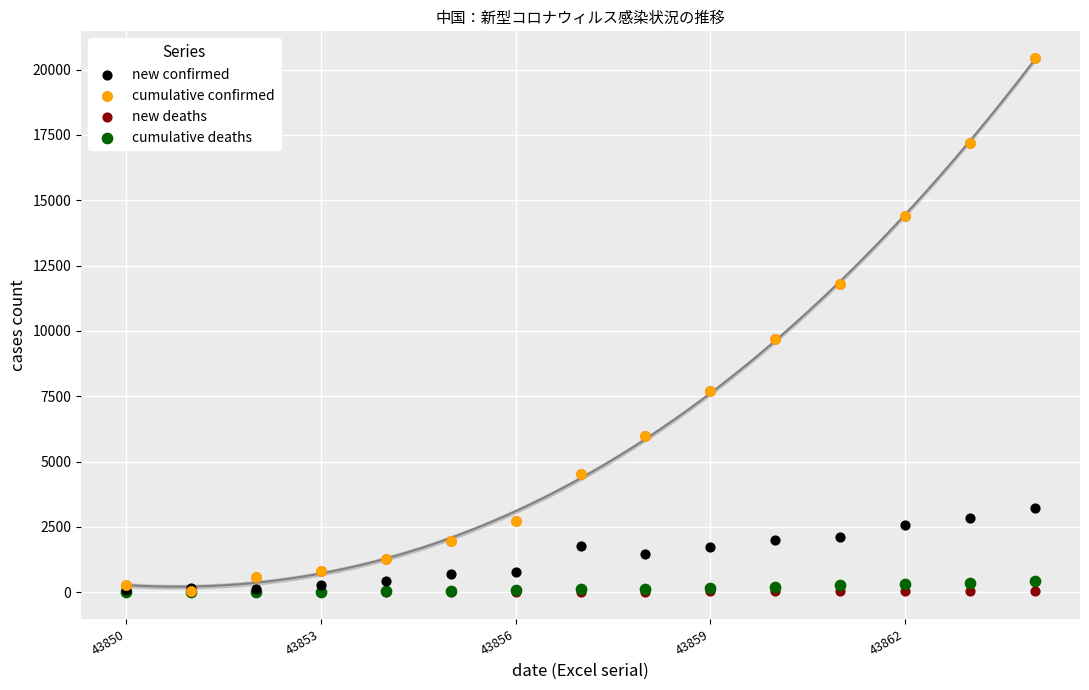

Across all series, what Y value is closest to 10219?

9692